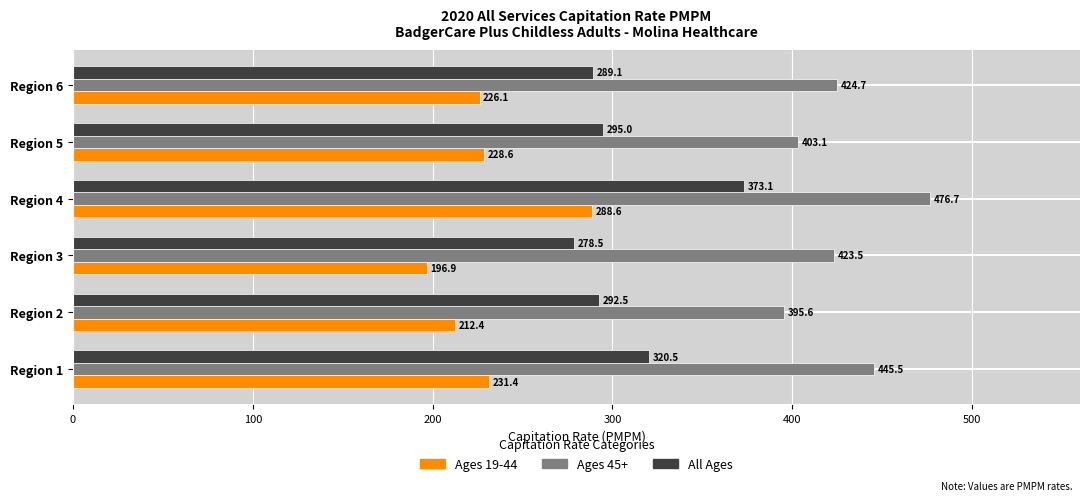

Rank the categories by Ages 19-44 value from lowest to highest.

Region 3, Region 2, Region 6, Region 5, Region 1, Region 4